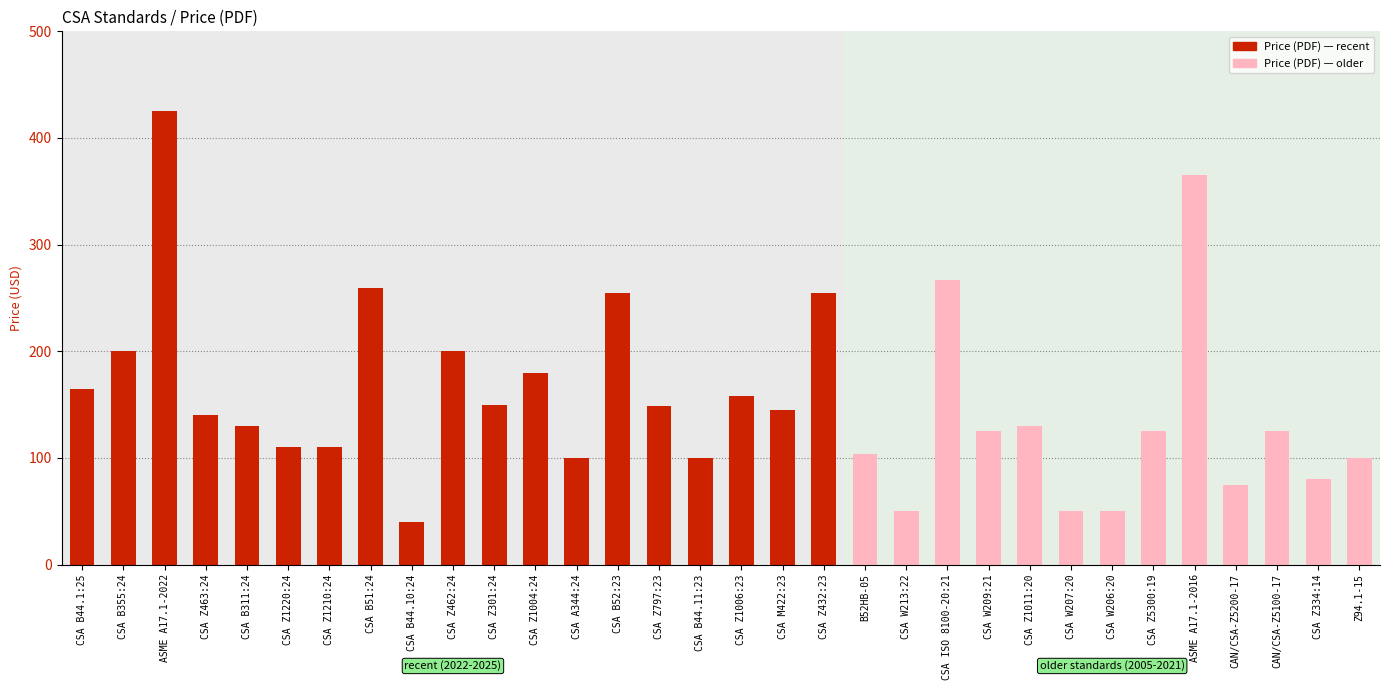

At which category does the chart reach its peak across all series?

ASME A17.1-2022